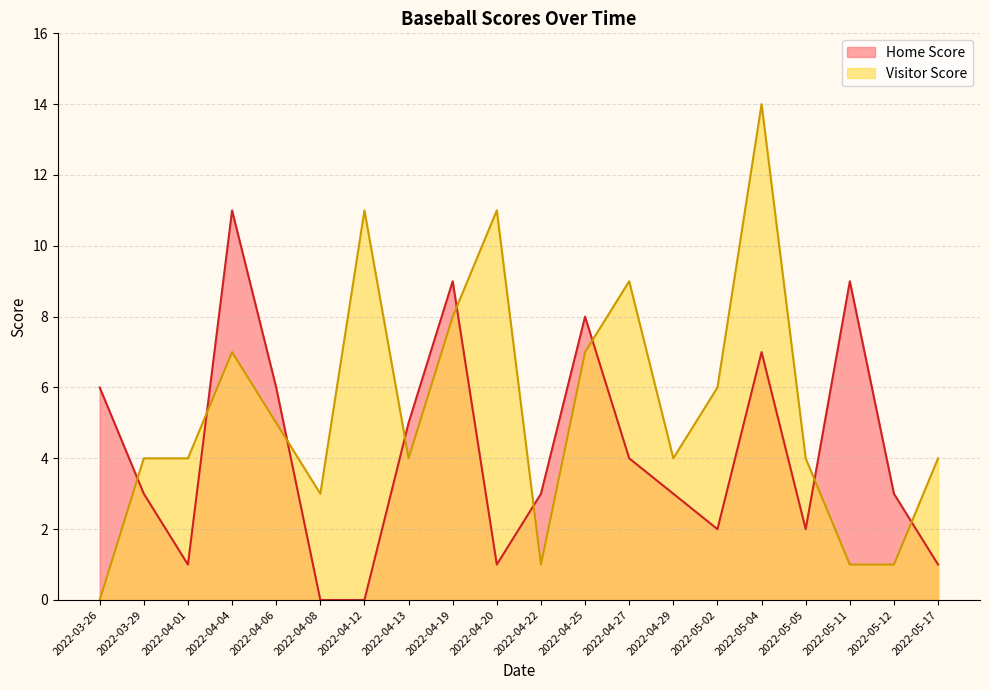

What is the difference between the maximum and minimum values in the Home Score series?

11